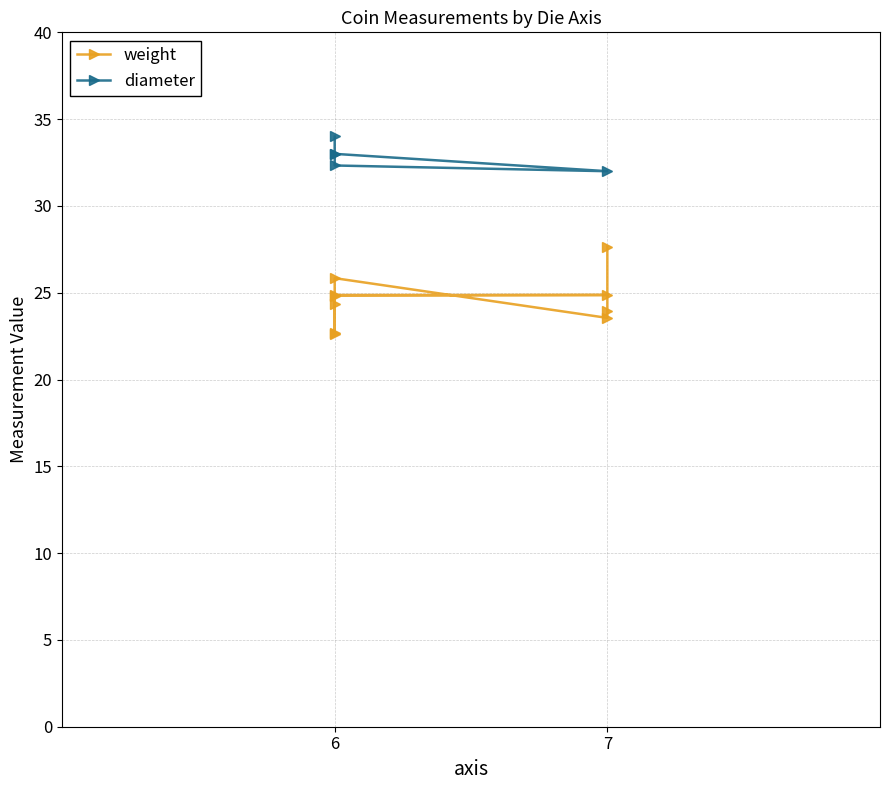

Where is the data nearest to the value 25?

7